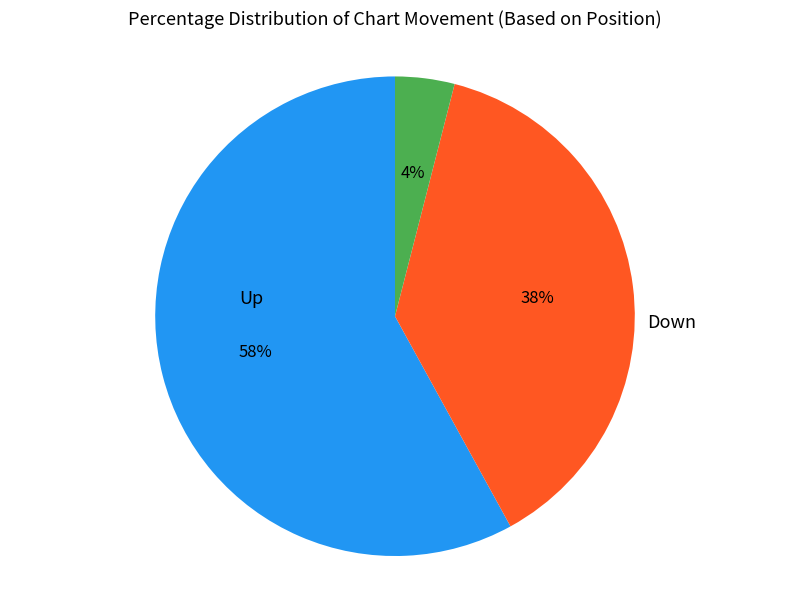

How many segments does this pie chart have?

3